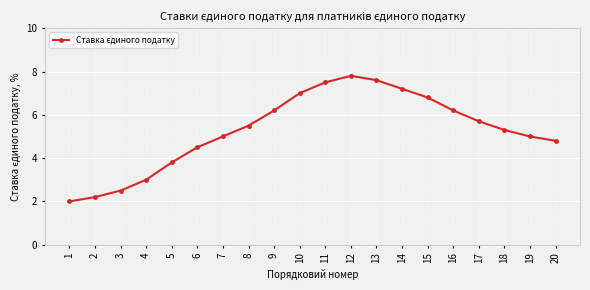

What is the sum of the values at 2 and 14?

9.4